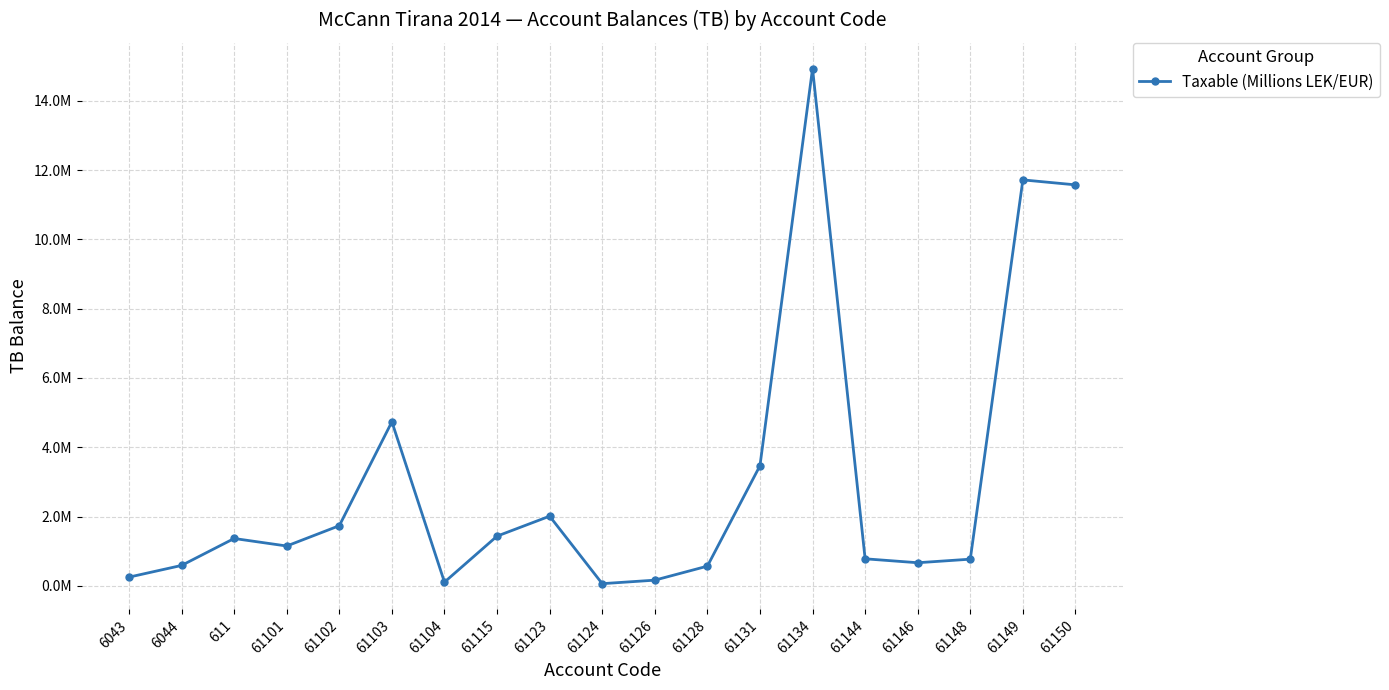

List the labels in order of value, largest first.

61134, 61149, 61150, 61103, 61131, 61123, 61102, 61115, 611, 61101, 61144, 61148, 61146, 6044, 61128, 6043, 61126, 61104, 61124